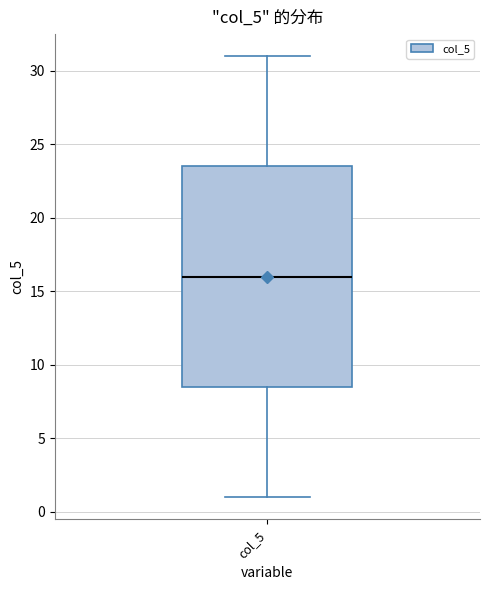

Transcribe this box plot: give where the median line is, the range the box spans, and where the two whiskers end, as read against the y-axis. The values are not printed on the chart, so give them approximately, as read against the axis.

median 16.0, box 8.5 to 23.5, whiskers 1.0 to 31.0